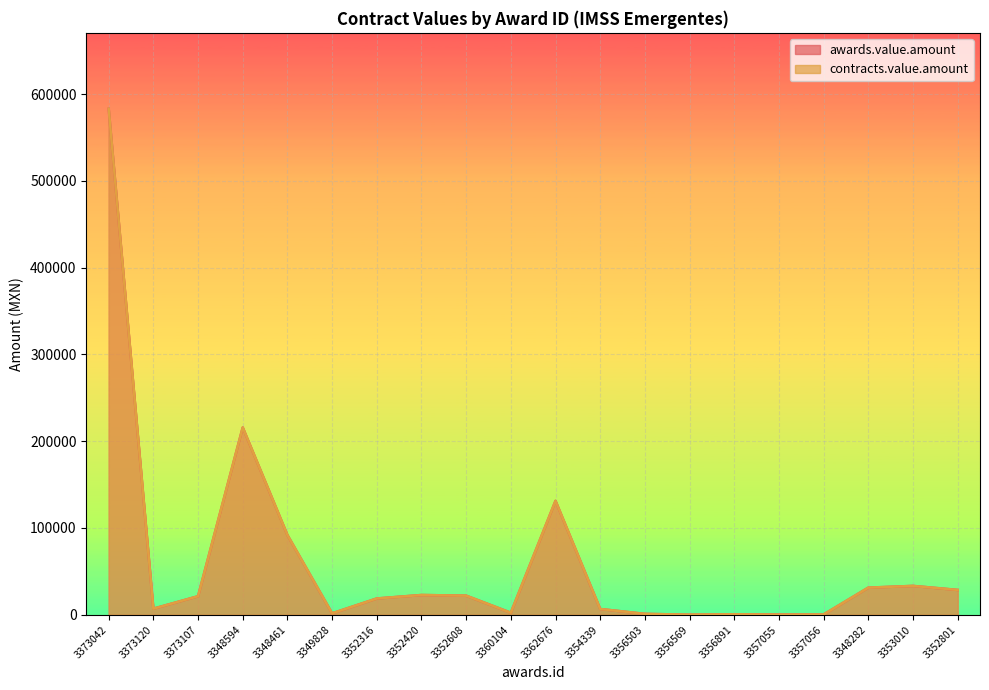

Rank the categories by awards.value.amount value from lowest to highest.

3356569, 3357055, 3357056, 3356891, 3356503, 3349828, 3360104, 3354339, 3373120, 3352316, 3373107, 3352608, 3352420, 3352801, 3348282, 3353010, 3348461, 3362676, 3348594, 3373042